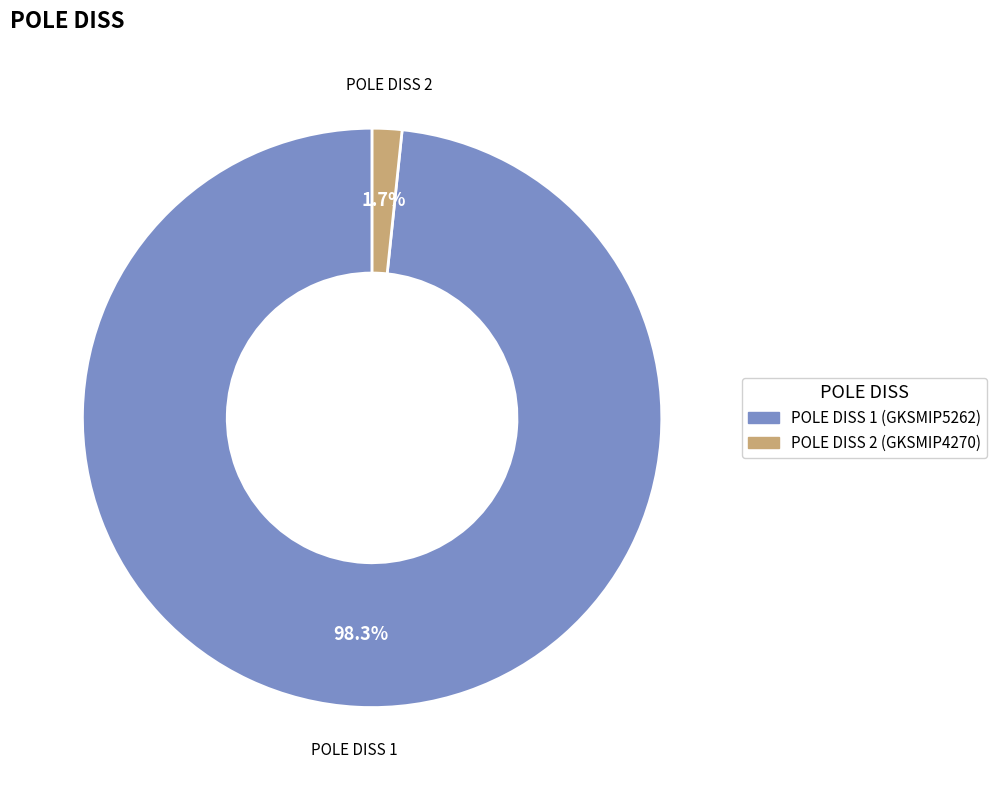

Which slice represents more than half of the pie?

POLE DISS 1 (GKSMIP5262)